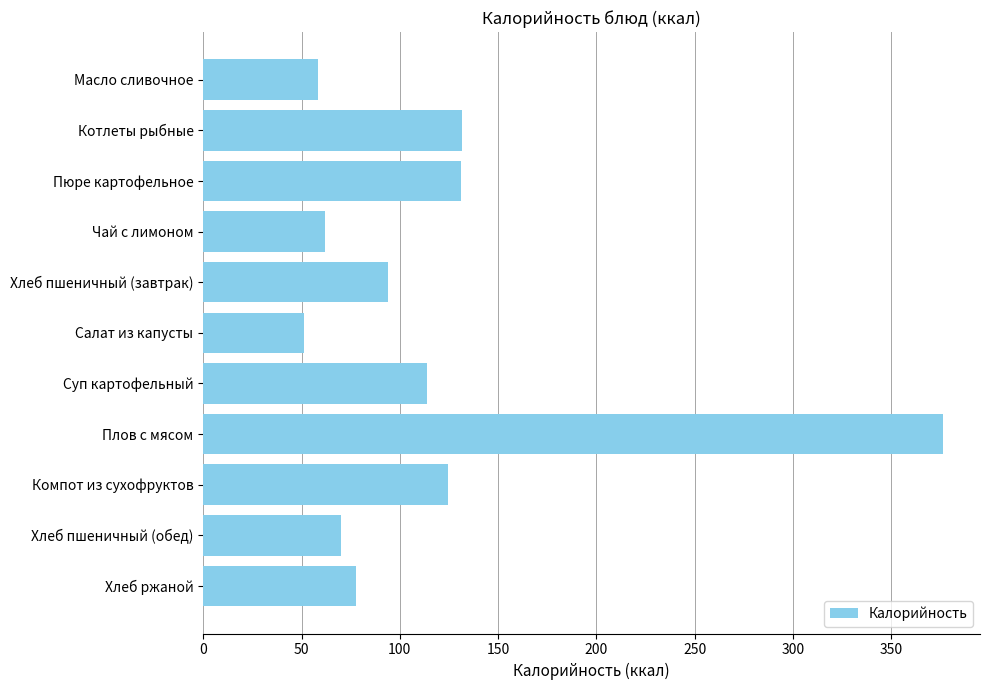

How many data points are less than 93?

5